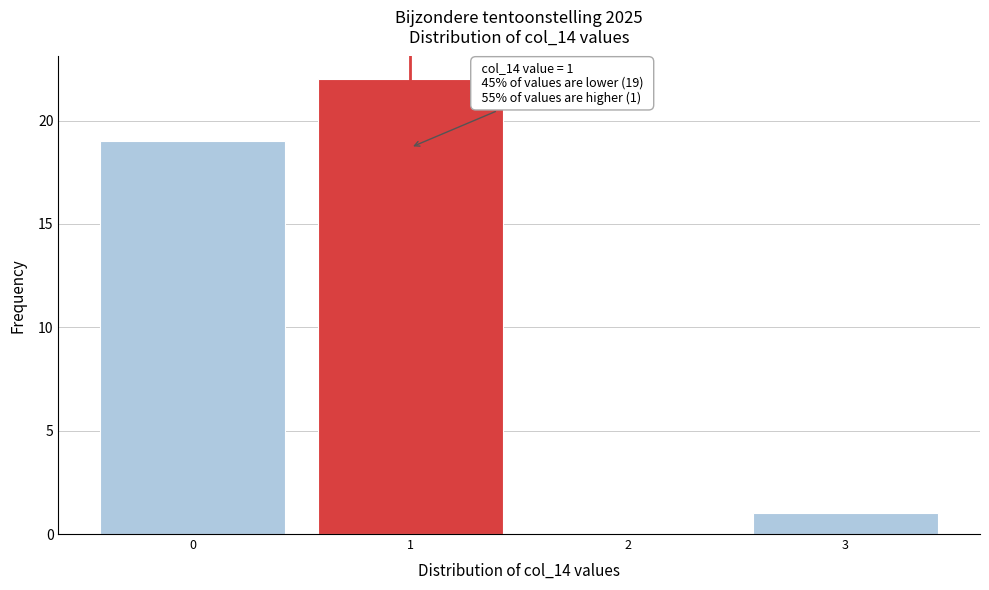

Over which range of the x-axis is the bar tallest?

0.5 to 1.5